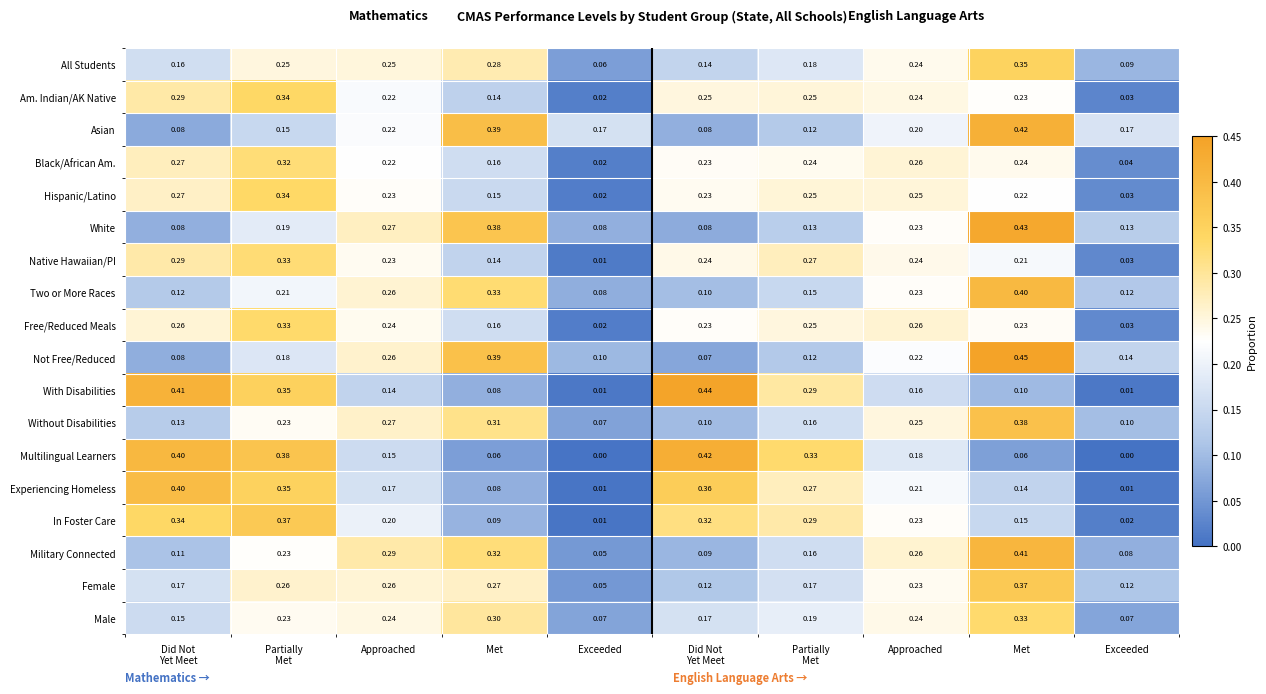

Reading left to right, what are all the values shown in this chart?

All Students: Did Not
Yet Meet=0.2	Partially
Met=0.2	Approached=0.2	Met=0.3	Exceeded=0.1	Did Not
Yet Meet=0.1	Partially
Met=0.2	Approached=0.2	Met=0.3	Exceeded=0.1
Am. Indian/AK Native: Did Not
Yet Meet=0.3	Partially
Met=0.3	Approached=0.2	Met=0.1	Exceeded=0.0	Did Not
Yet Meet=0.2	Partially
Met=0.2	Approached=0.2	Met=0.2	Exceeded=0.0
Asian: Did Not
Yet Meet=0.1	Partially
Met=0.1	Approached=0.2	Met=0.4	Exceeded=0.2	Did Not
Yet Meet=0.1	Partially
Met=0.1	Approached=0.2	Met=0.4	Exceeded=0.2
Black/African Am.: Did Not
Yet Meet=0.3	Partially
Met=0.3	Approached=0.2	Met=0.2	Exceeded=0.0	Did Not
Yet Meet=0.2	Partially
Met=0.2	Approached=0.3	Met=0.2	Exceeded=0.0
Hispanic/Latino: Did Not
Yet Meet=0.3	Partially
Met=0.3	Approached=0.2	Met=0.1	Exceeded=0.0	Did Not
Yet Meet=0.2	Partially
Met=0.2	Approached=0.2	Met=0.2	Exceeded=0.0
White: Did Not
Yet Meet=0.1	Partially
Met=0.2	Approached=0.3	Met=0.4	Exceeded=0.1	Did Not
Yet Meet=0.1	Partially
Met=0.1	Approached=0.2	Met=0.4	Exceeded=0.1
Native Hawaiian/PI: Did Not
Yet Meet=0.3	Partially
Met=0.3	Approached=0.2	Met=0.1	Exceeded=0.0	Did Not
Yet Meet=0.2	Partially
Met=0.3	Approached=0.2	Met=0.2	Exceeded=0.0
Two or More Races: Did Not
Yet Meet=0.1	Partially
Met=0.2	Approached=0.3	Met=0.3	Exceeded=0.1	Did Not
Yet Meet=0.1	Partially
Met=0.1	Approached=0.2	Met=0.4	Exceeded=0.1
Free/Reduced Meals: Did Not
Yet Meet=0.3	Partially
Met=0.3	Approached=0.2	Met=0.2	Exceeded=0.0	Did Not
Yet Meet=0.2	Partially
Met=0.2	Approached=0.3	Met=0.2	Exceeded=0.0
Not Free/Reduced: Did Not
Yet Meet=0.1	Partially
Met=0.2	Approached=0.3	Met=0.4	Exceeded=0.1	Did Not
Yet Meet=0.1	Partially
Met=0.1	Approached=0.2	Met=0.5	Exceeded=0.1
With Disabilities: Did Not
Yet Meet=0.4	Partially
Met=0.3	Approached=0.1	Met=0.1	Exceeded=0.0	Did Not
Yet Meet=0.4	Partially
Met=0.3	Approached=0.2	Met=0.1	Exceeded=0.0
Without Disabilities: Did Not
Yet Meet=0.1	Partially
Met=0.2	Approached=0.3	Met=0.3	Exceeded=0.1	Did Not
Yet Meet=0.1	Partially
Met=0.2	Approached=0.2	Met=0.4	Exceeded=0.1
Multilingual Learners: Did Not
Yet Meet=0.4	Partially
Met=0.4	Approached=0.1	Met=0.1	Exceeded=0.0	Did Not
Yet Meet=0.4	Partially
Met=0.3	Approached=0.2	Met=0.1	Exceeded=0.0
Experiencing Homeless: Did Not
Yet Meet=0.4	Partially
Met=0.3	Approached=0.2	Met=0.1	Exceeded=0.0	Did Not
Yet Meet=0.4	Partially
Met=0.3	Approached=0.2	Met=0.1	Exceeded=0.0
In Foster Care: Did Not
Yet Meet=0.3	Partially
Met=0.4	Approached=0.2	Met=0.1	Exceeded=0.0	Did Not
Yet Meet=0.3	Partially
Met=0.3	Approached=0.2	Met=0.1	Exceeded=0.0
Military Connected: Did Not
Yet Meet=0.1	Partially
Met=0.2	Approached=0.3	Met=0.3	Exceeded=0.1	Did Not
Yet Meet=0.1	Partially
Met=0.2	Approached=0.3	Met=0.4	Exceeded=0.1
Female: Did Not
Yet Meet=0.2	Partially
Met=0.3	Approached=0.3	Met=0.3	Exceeded=0.1	Did Not
Yet Meet=0.1	Partially
Met=0.2	Approached=0.2	Met=0.4	Exceeded=0.1
Male: Did Not
Yet Meet=0.1	Partially
Met=0.2	Approached=0.2	Met=0.3	Exceeded=0.1	Did Not
Yet Meet=0.2	Partially
Met=0.2	Approached=0.2	Met=0.3	Exceeded=0.1